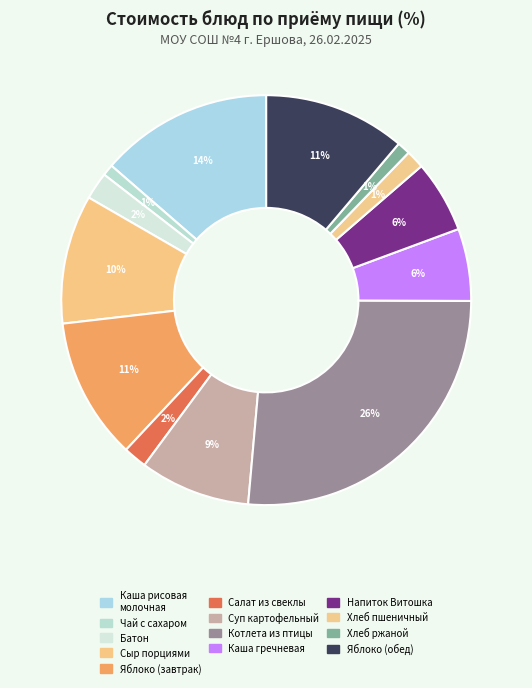

Is there any slice that represents more than half of the pie?

No